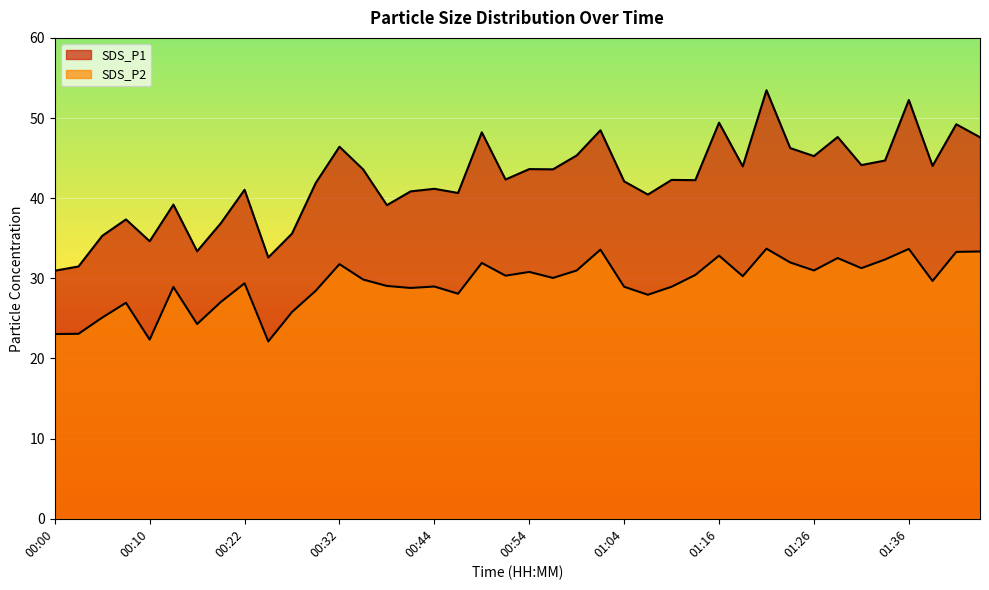

True or false: SDS_P2 and SDS_P1 intersect in this chart.

False